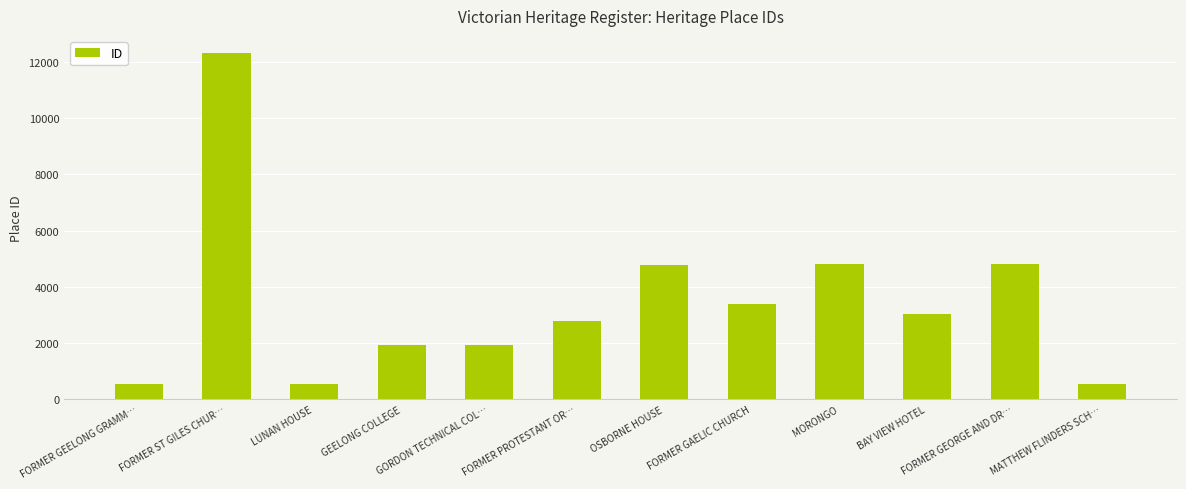

What is the ratio of the value at FORMER PROTESTANT OR… to the value at MATTHEW FLINDERS SCH…?

5.2